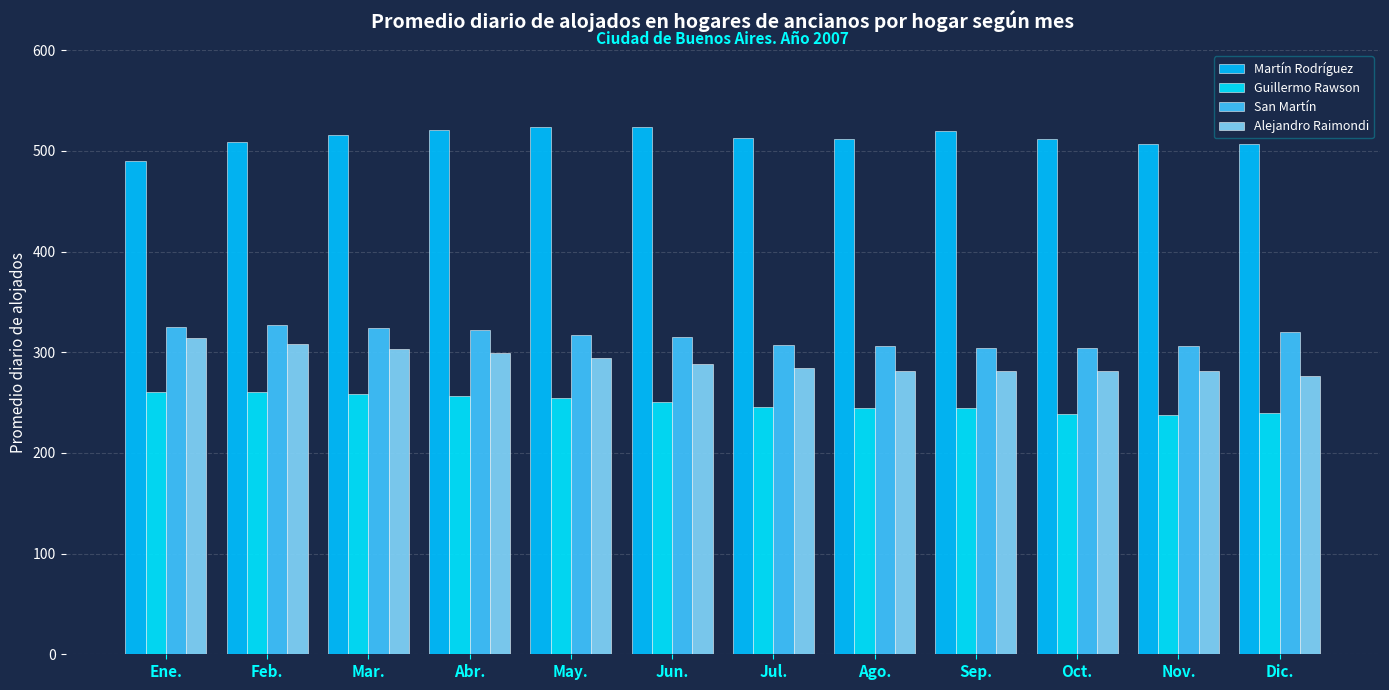

What position from the left is Jun.?

6